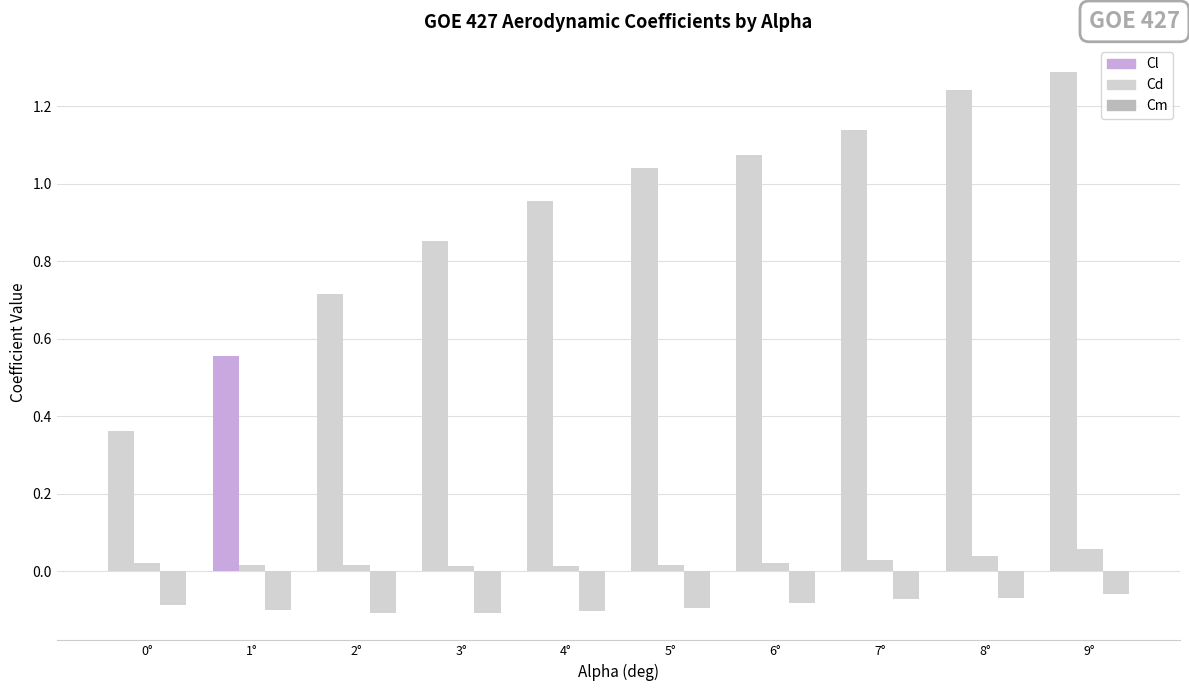

What is the total value across all series at 2°?

0.6